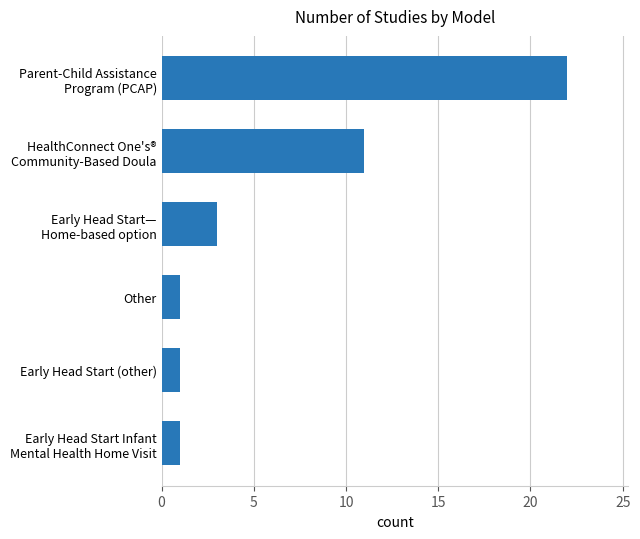

True or false: the data shows 1 at Early Head Start (other).

True